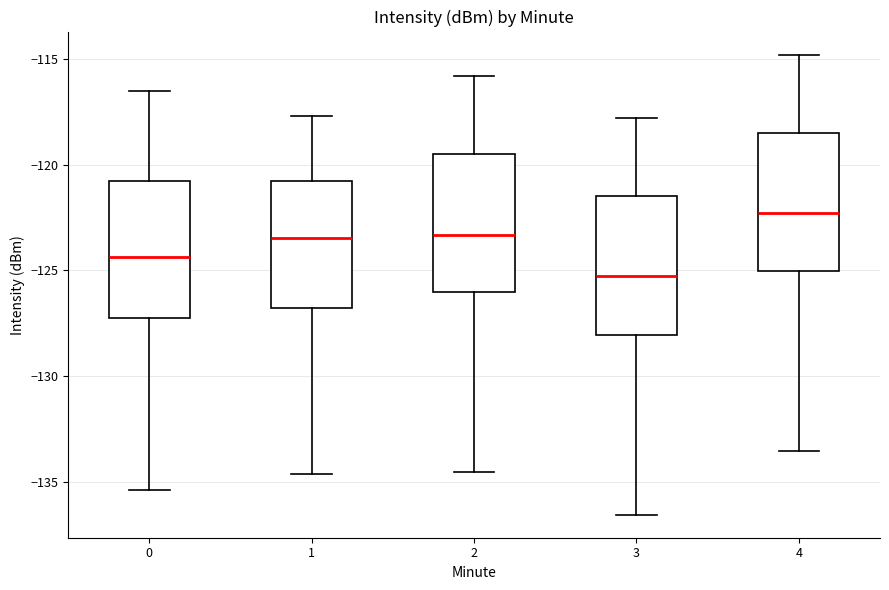

Where does the upper whisker of the box at x = 0 end on the y-axis? The values are not printed on the chart, so give them approximately, as read against the axis.

-116.5